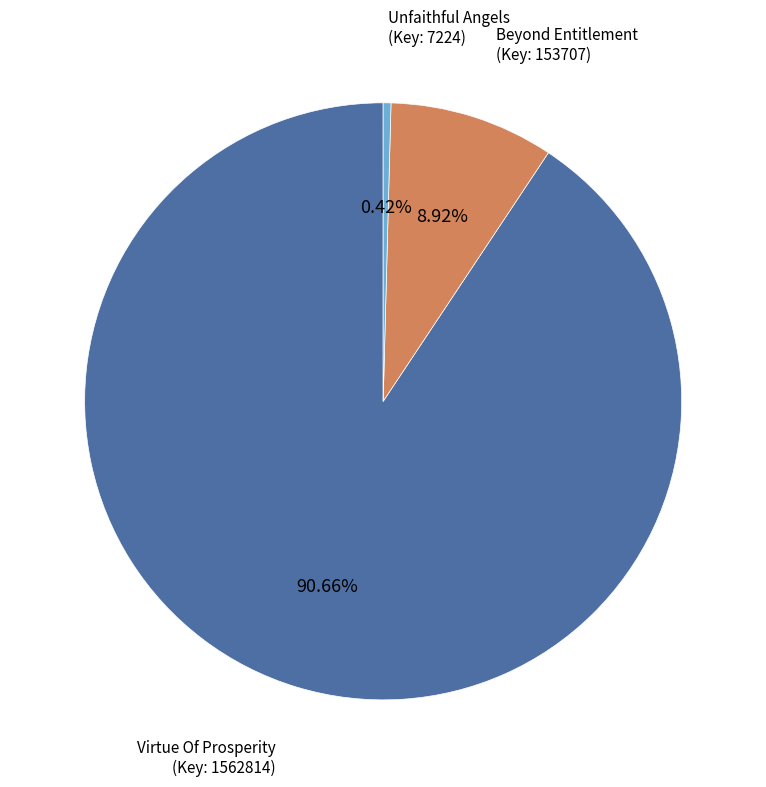

Does any single category account for the majority?

Yes